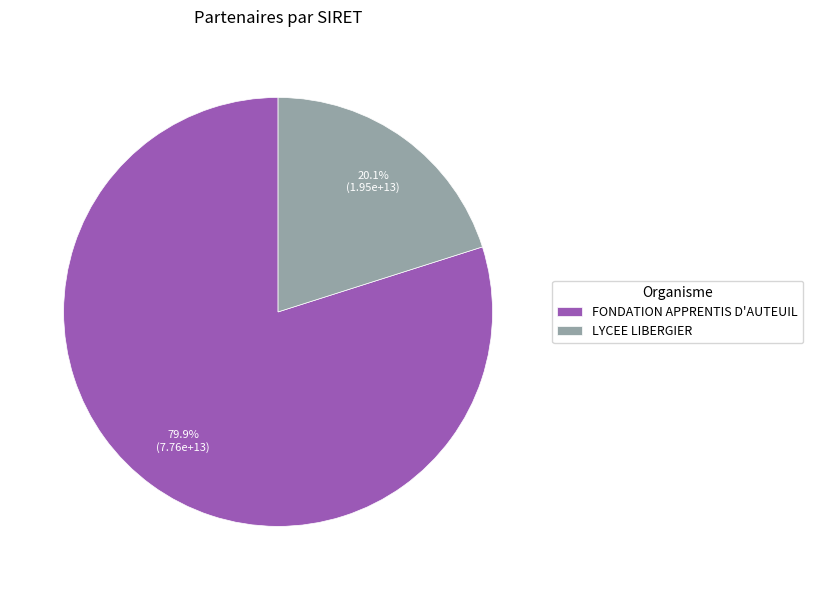

To the nearest percent, what percentage of the pie is FONDATION APPRENTIS D'AUTEUIL?

80%